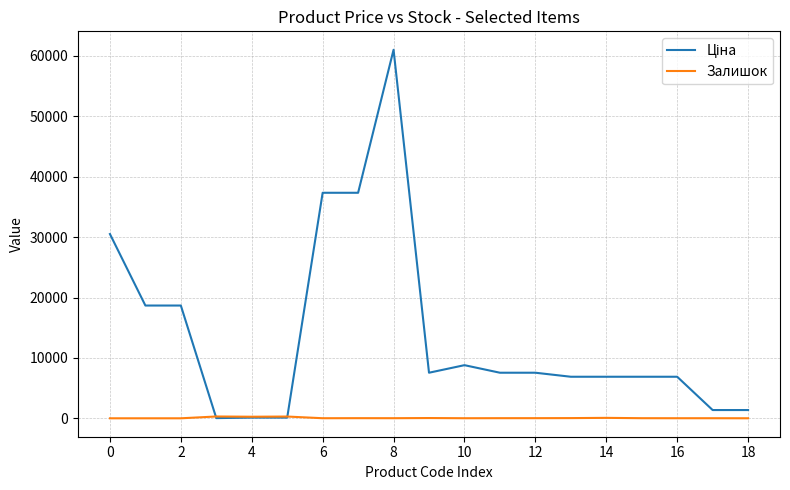

What is the maximum value shown in the chart?

61024.7